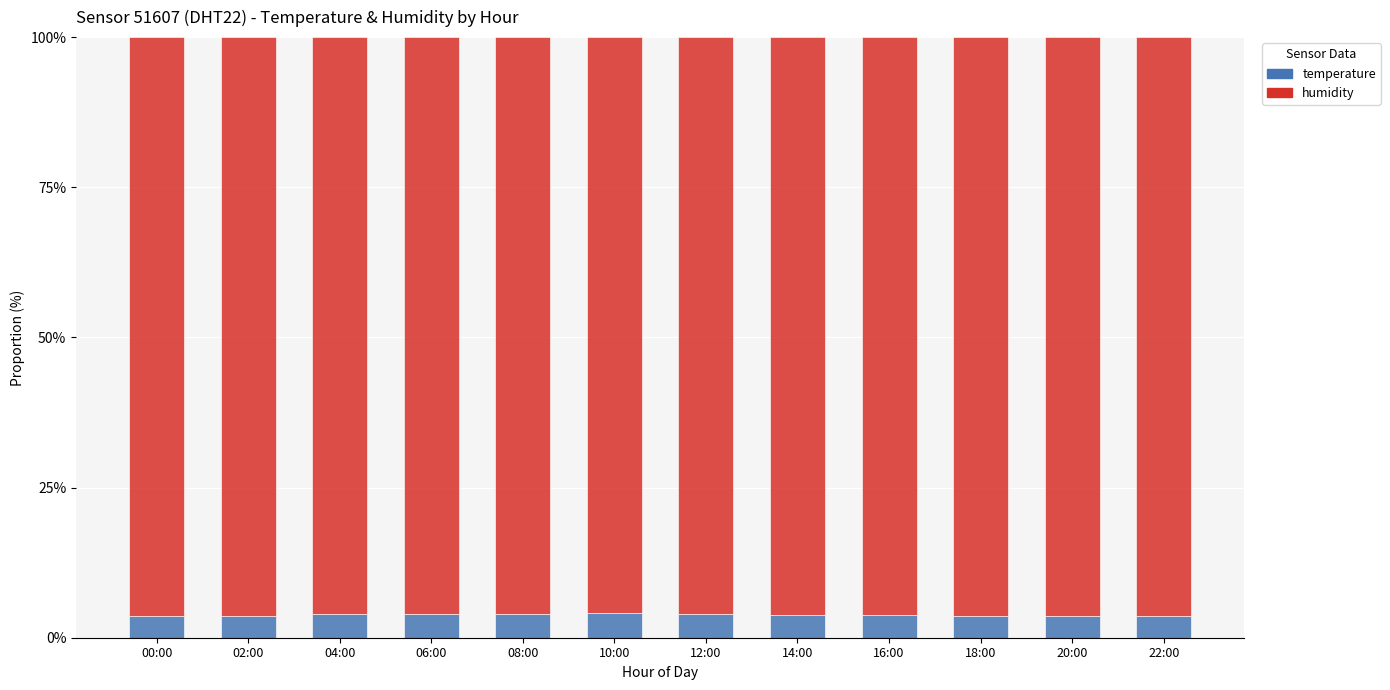

What is the average value of the temperature series?

3.8